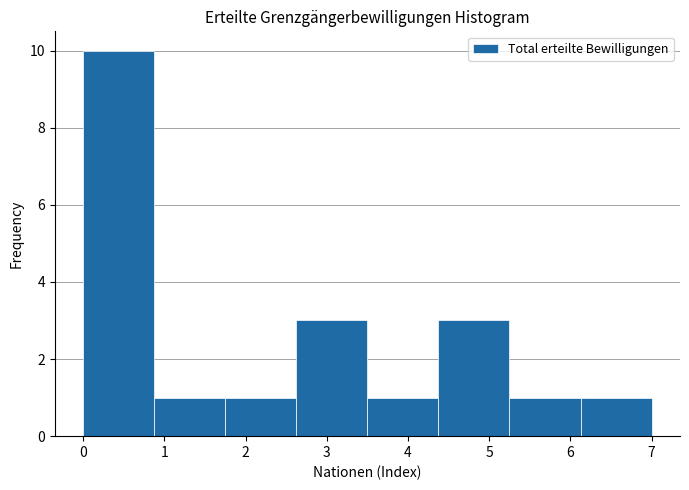

Reading left to right, transcribe this chart: for each bar, give the range it covers on the x-axis and its height. Neither the bar edges nor the heights are printed on the chart, so give them approximately, as read against the axes.

0.0 to 0.9: 10
0.9 to 1.8: 1
1.8 to 2.6: 1
2.6 to 3.5: 3
3.5 to 4.4: 1
4.4 to 5.3: 3
5.3 to 6.1: 1
6.1 to 7.0: 1